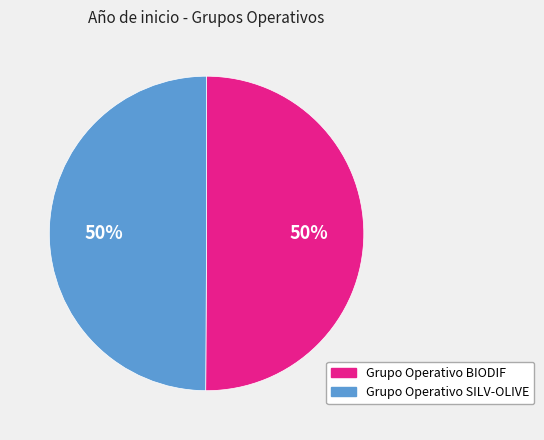

How many segments does this pie chart have?

2